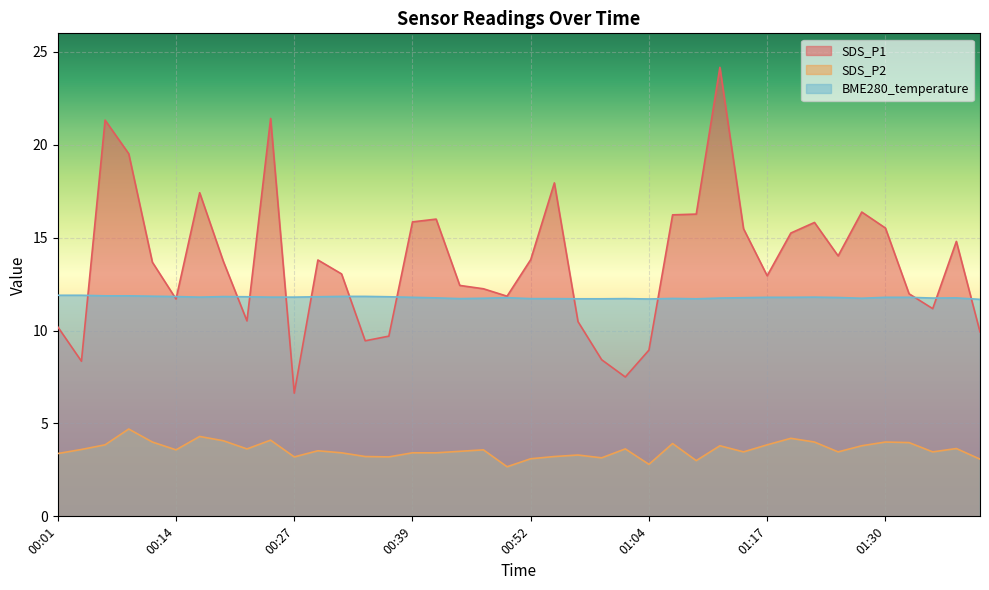

How many data points in SDS_P2 are less than 3?

2